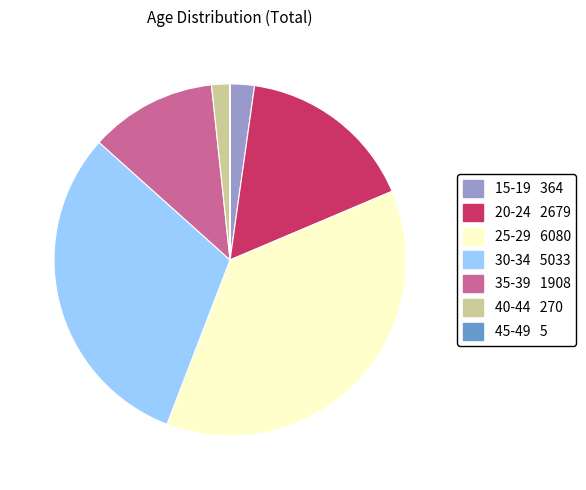

Does 25-29 account for over 50% of the chart?

No